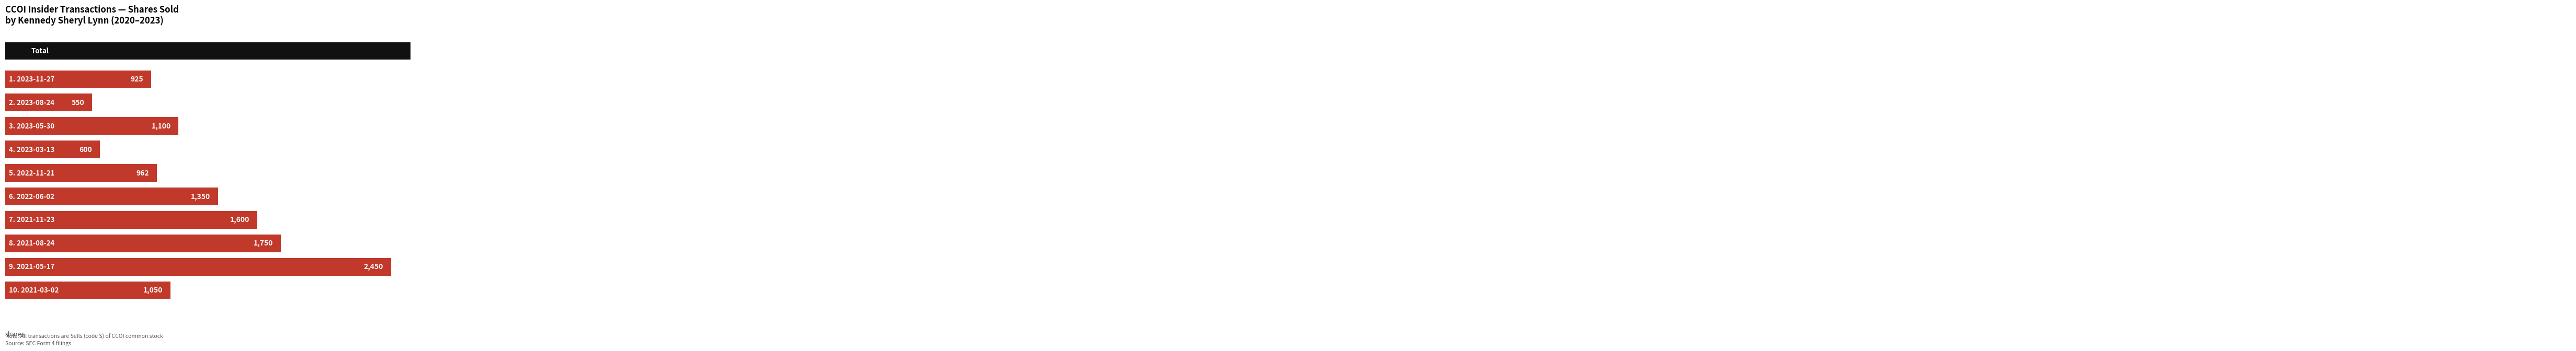

What is the difference between the second highest and second lowest values?

1150